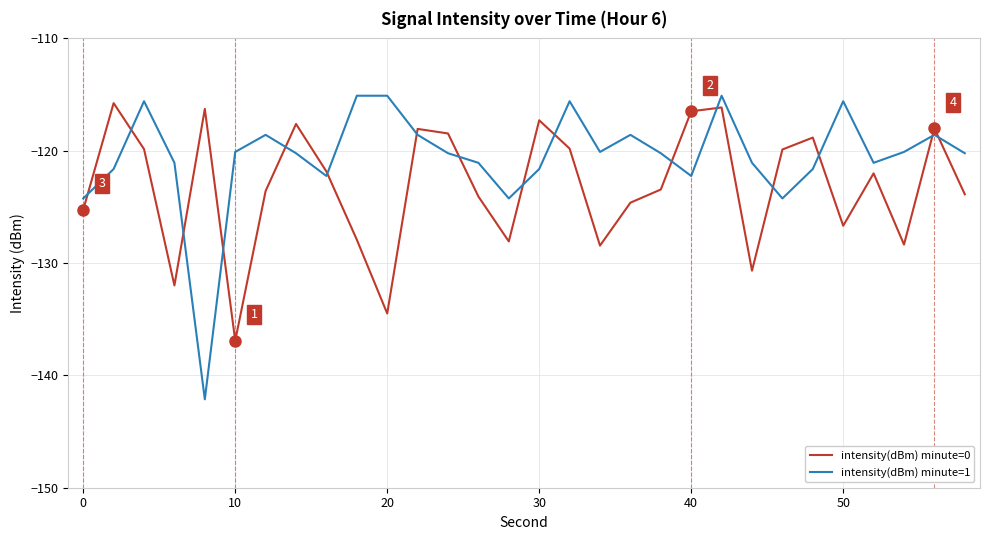

What is the maximum value for intensity(dBm) minute=0?

-115.8